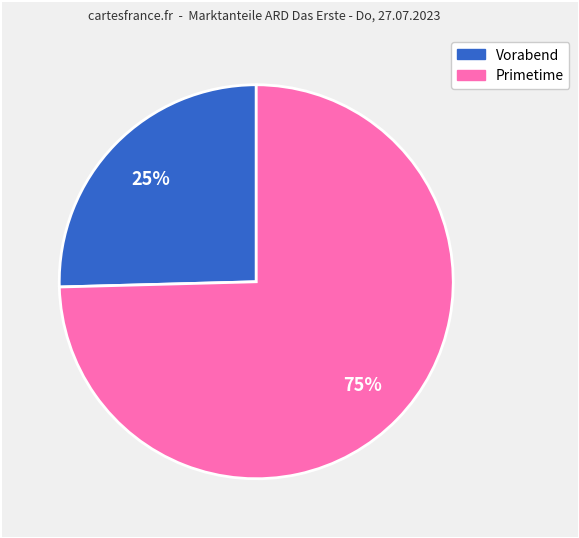

To the nearest percent, what is the average slice percentage?

50%